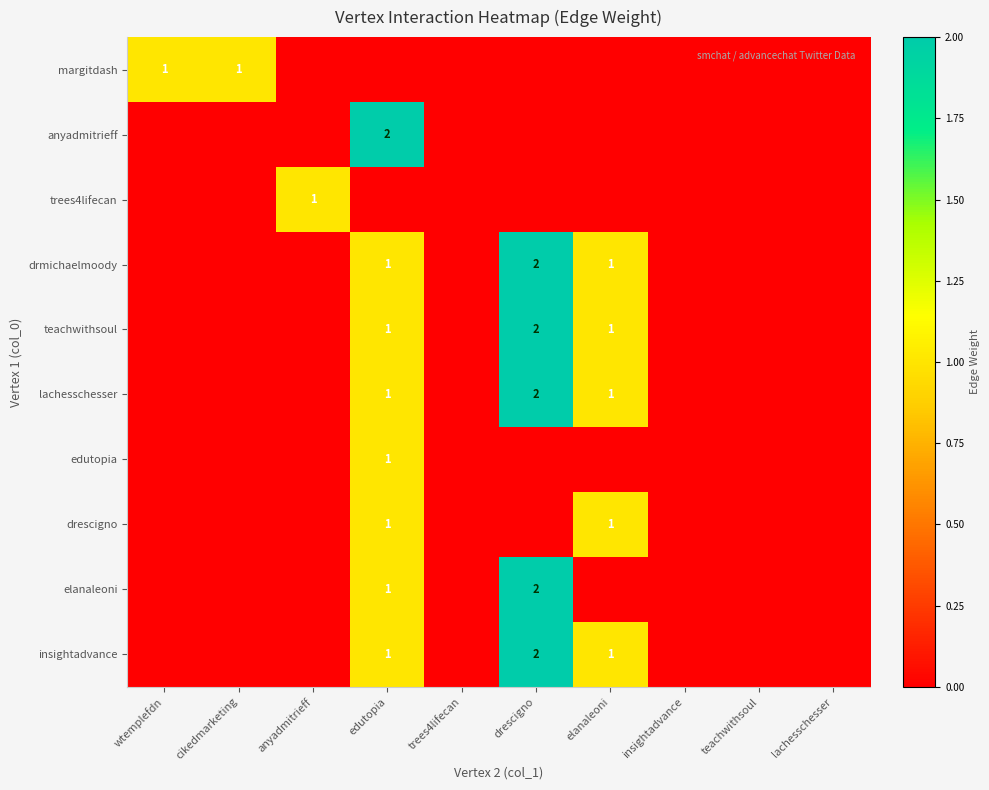

The value of teachwithsoul at cikedmarketing is 0. True or false?

True